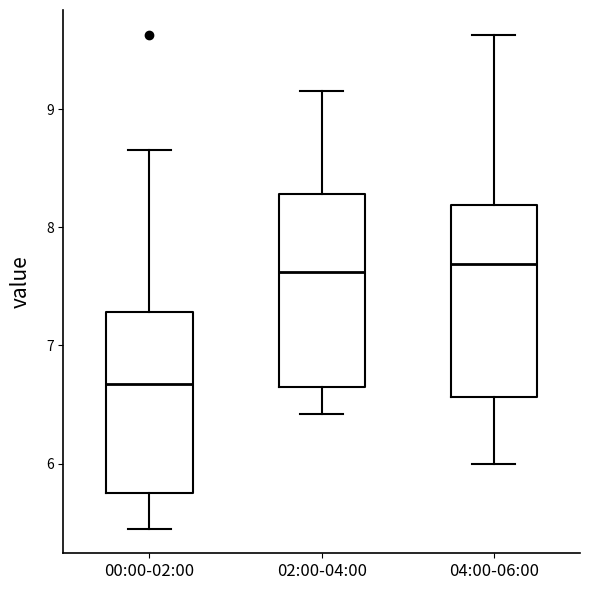

Where does the lower whisker of the box for 00:00-02:00 end on the y-axis? The values are not printed on the chart, so give them approximately, as read against the axis.

5.5